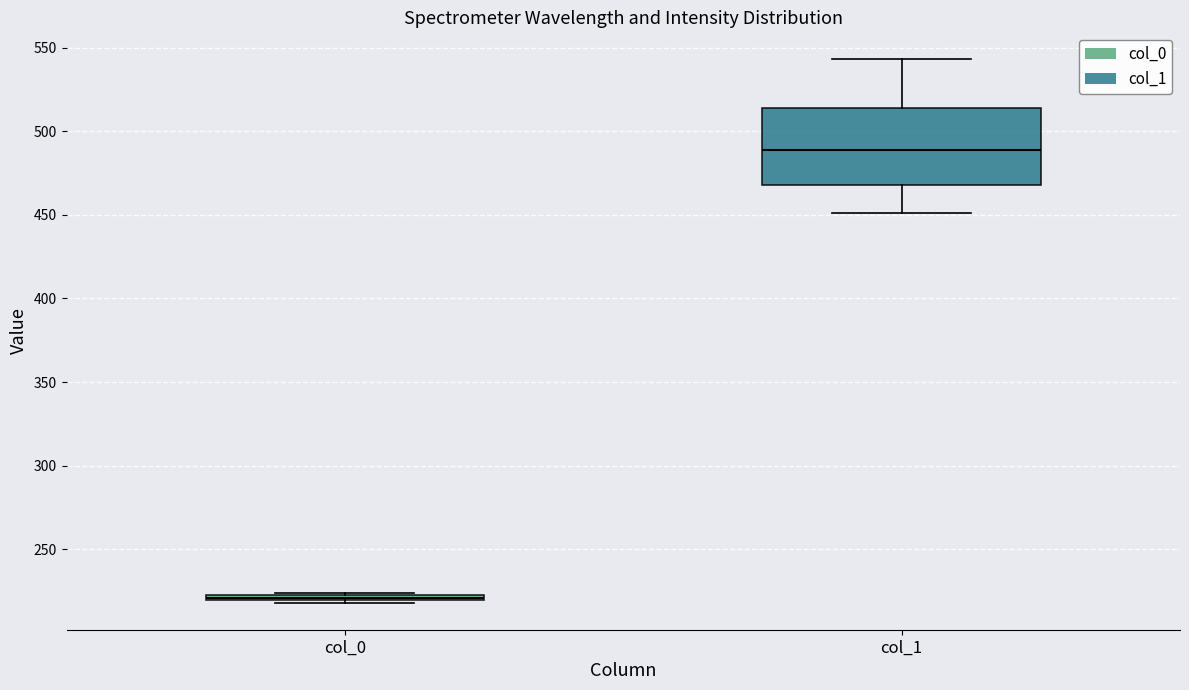

Which box has the highest median line?

col_1